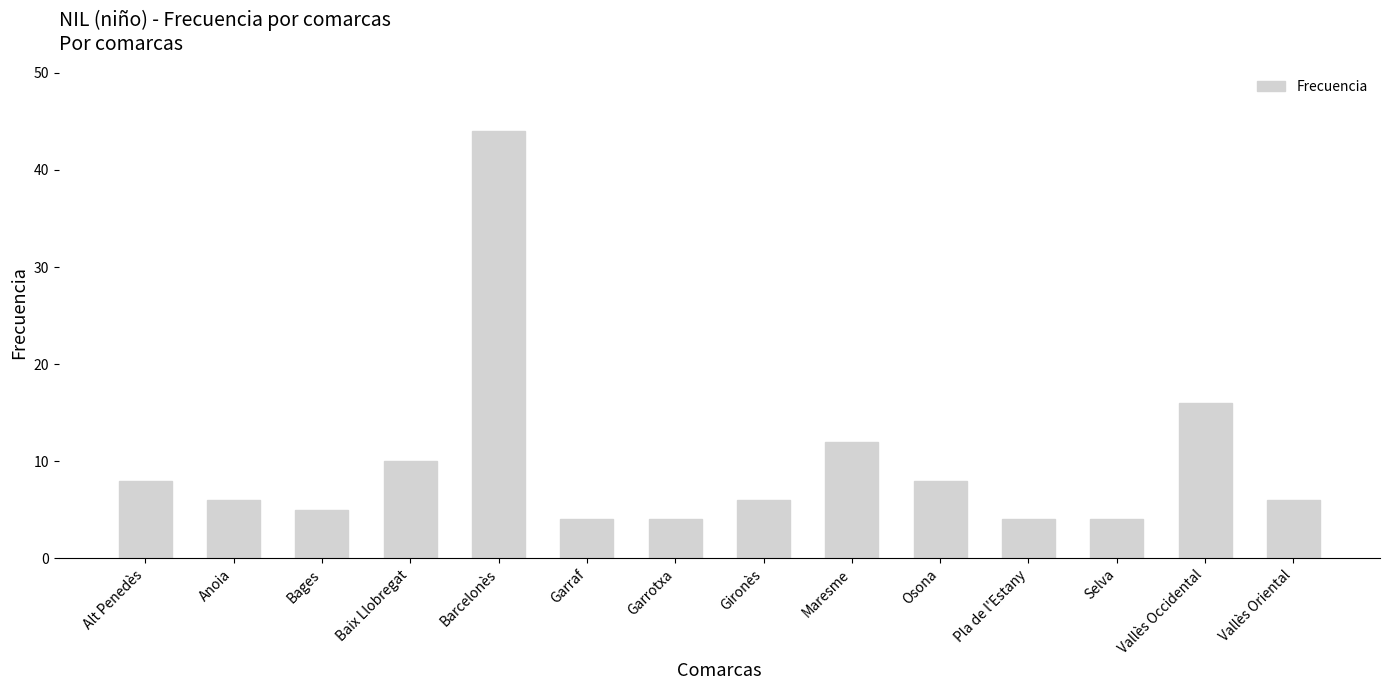

What is the difference between the maximum and minimum values?

40